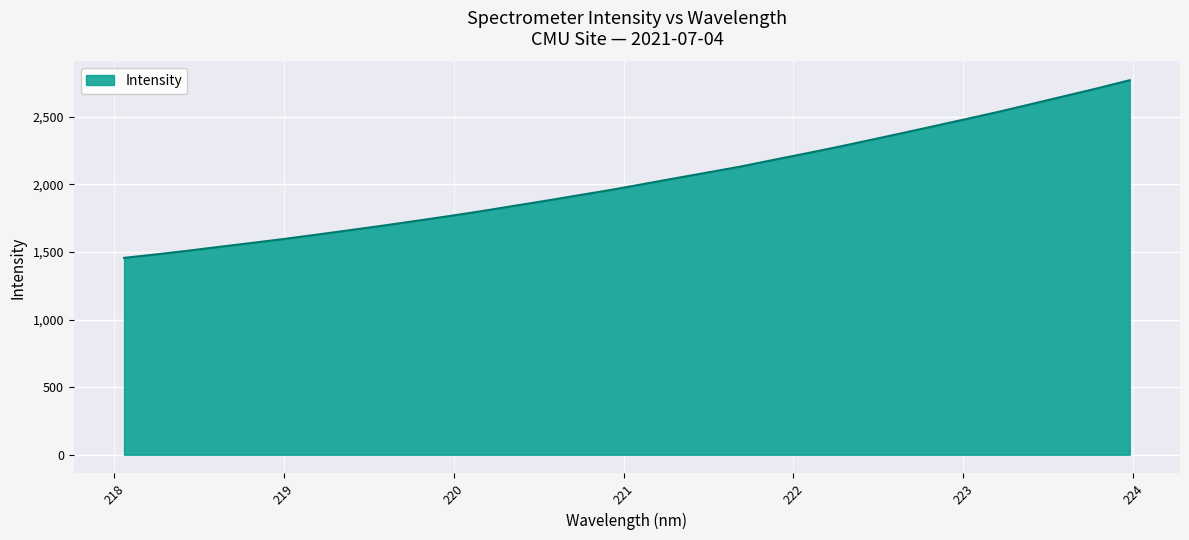

What is the maximum value shown in the chart?

2770.8